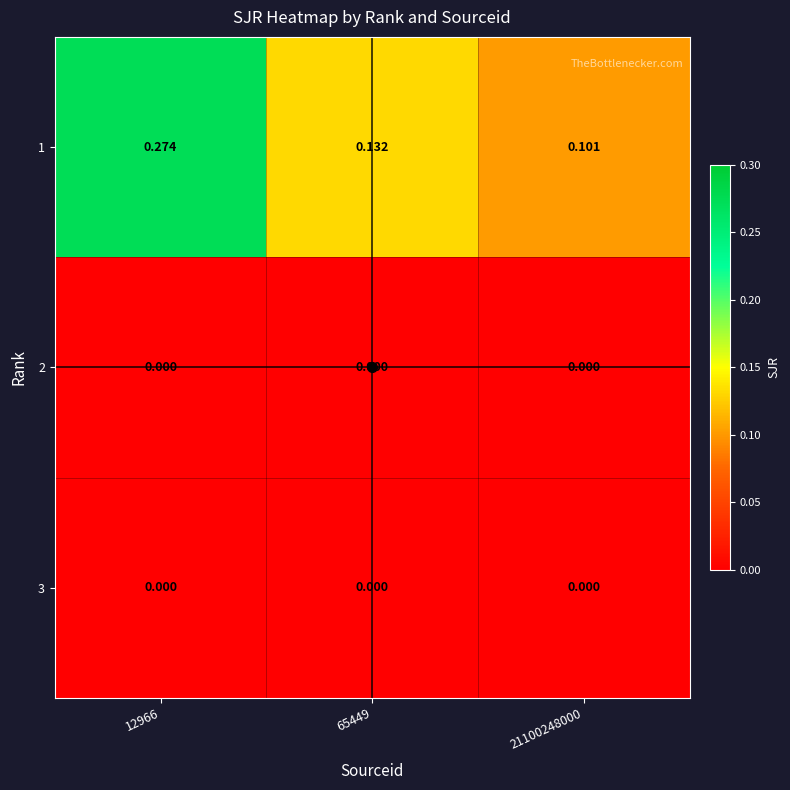

Is the value of 3 at 12966 greater than the value of 1 at 65449?

No